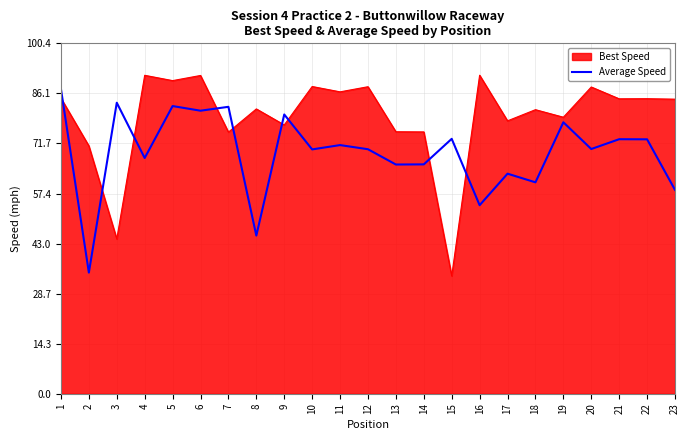

How many lines are shown in the chart?

2